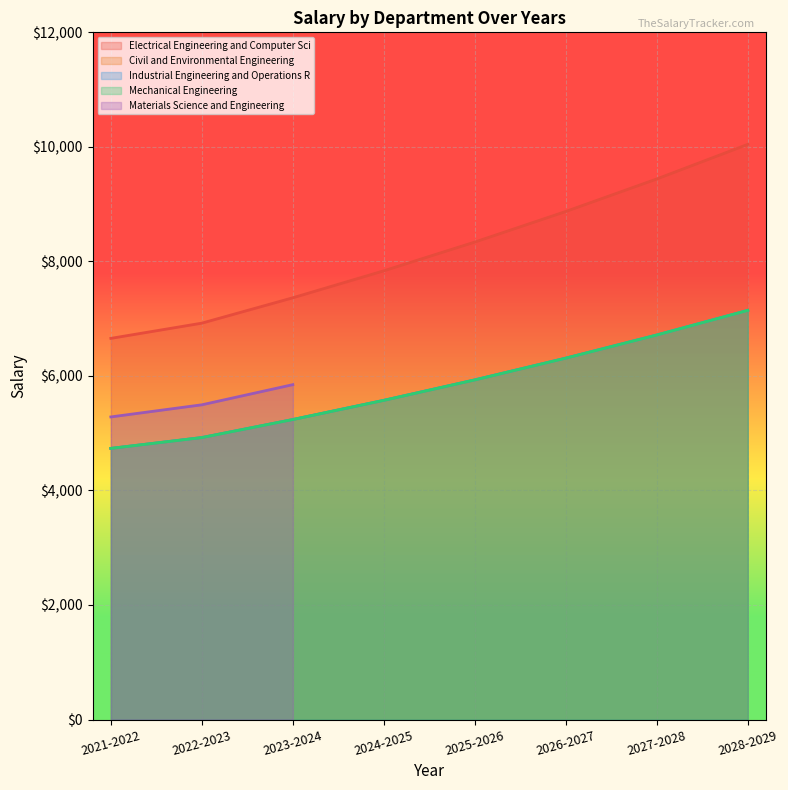

Count the Industrial Engineering and Operations R values in the range 5239 to 6715.

5